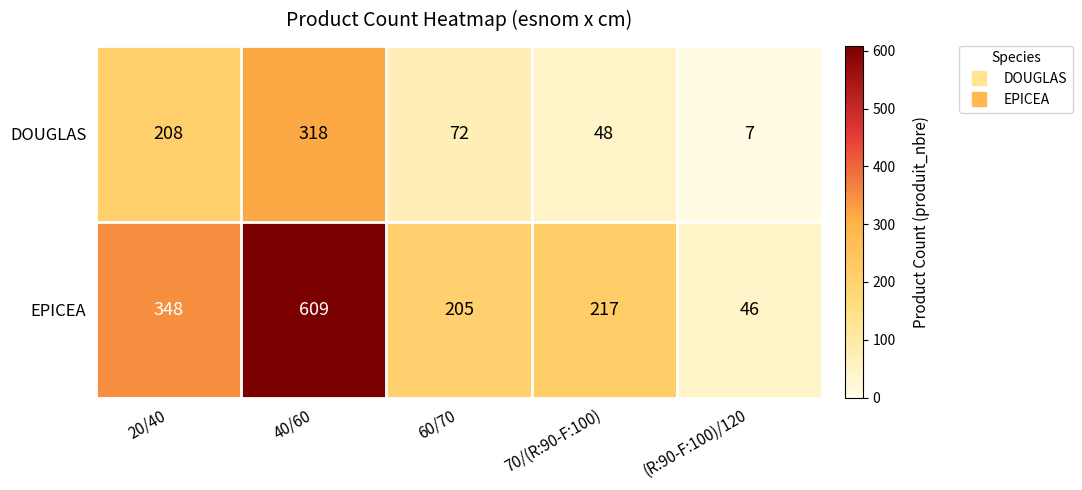

Is the value of DOUGLAS at 70/(R:90-F:100) greater than the value of EPICEA at (R:90-F:100)/120?

Yes